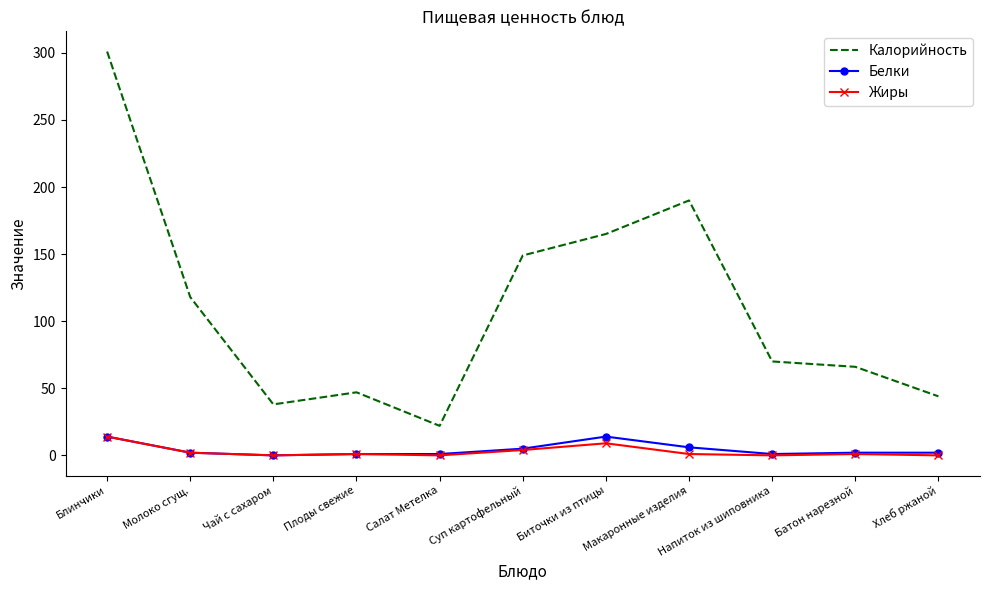

What position from the left is Плоды свежие?

4